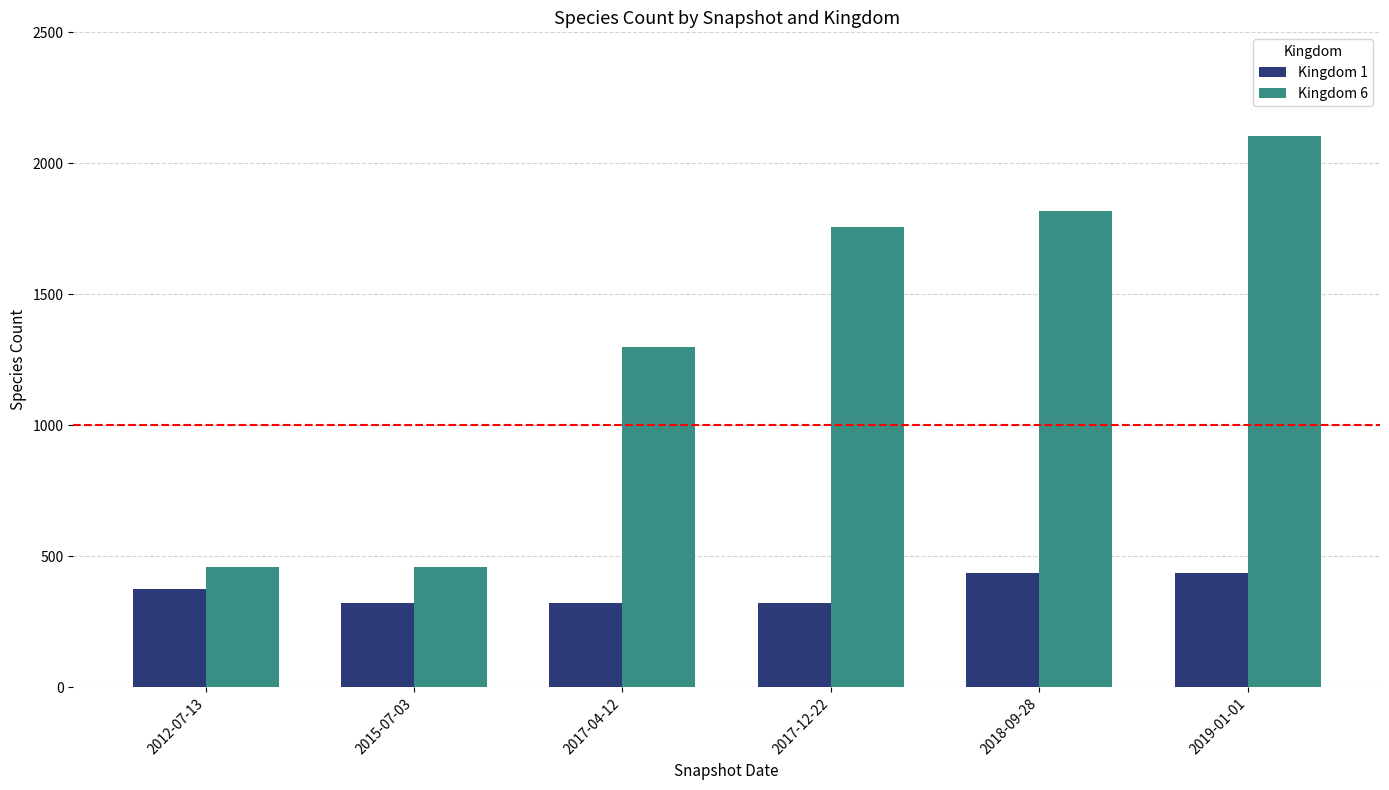

At which category is the sum across all series the highest?

2019-01-01